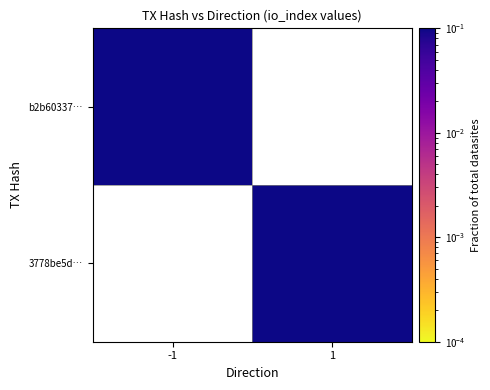

List the series in order of their overall mean, highest first.

b2b60337…, 3778be5d…